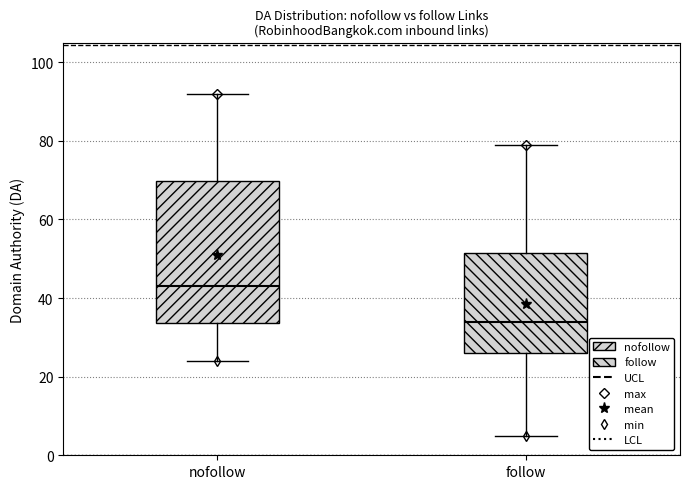

Which box has the highest median line?

nofollow